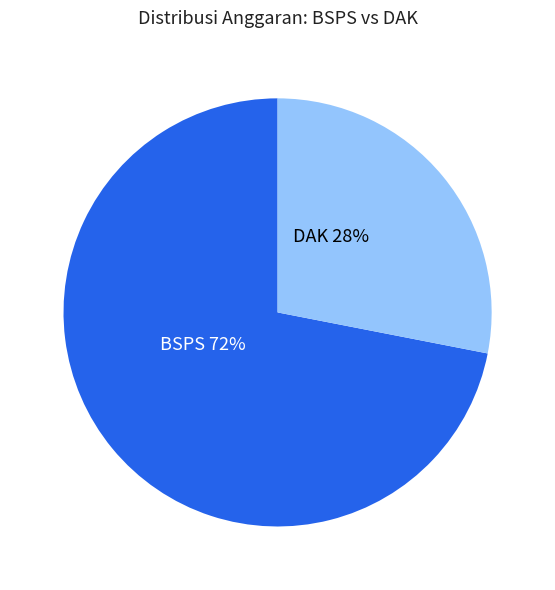

How many slices are in this pie chart?

2